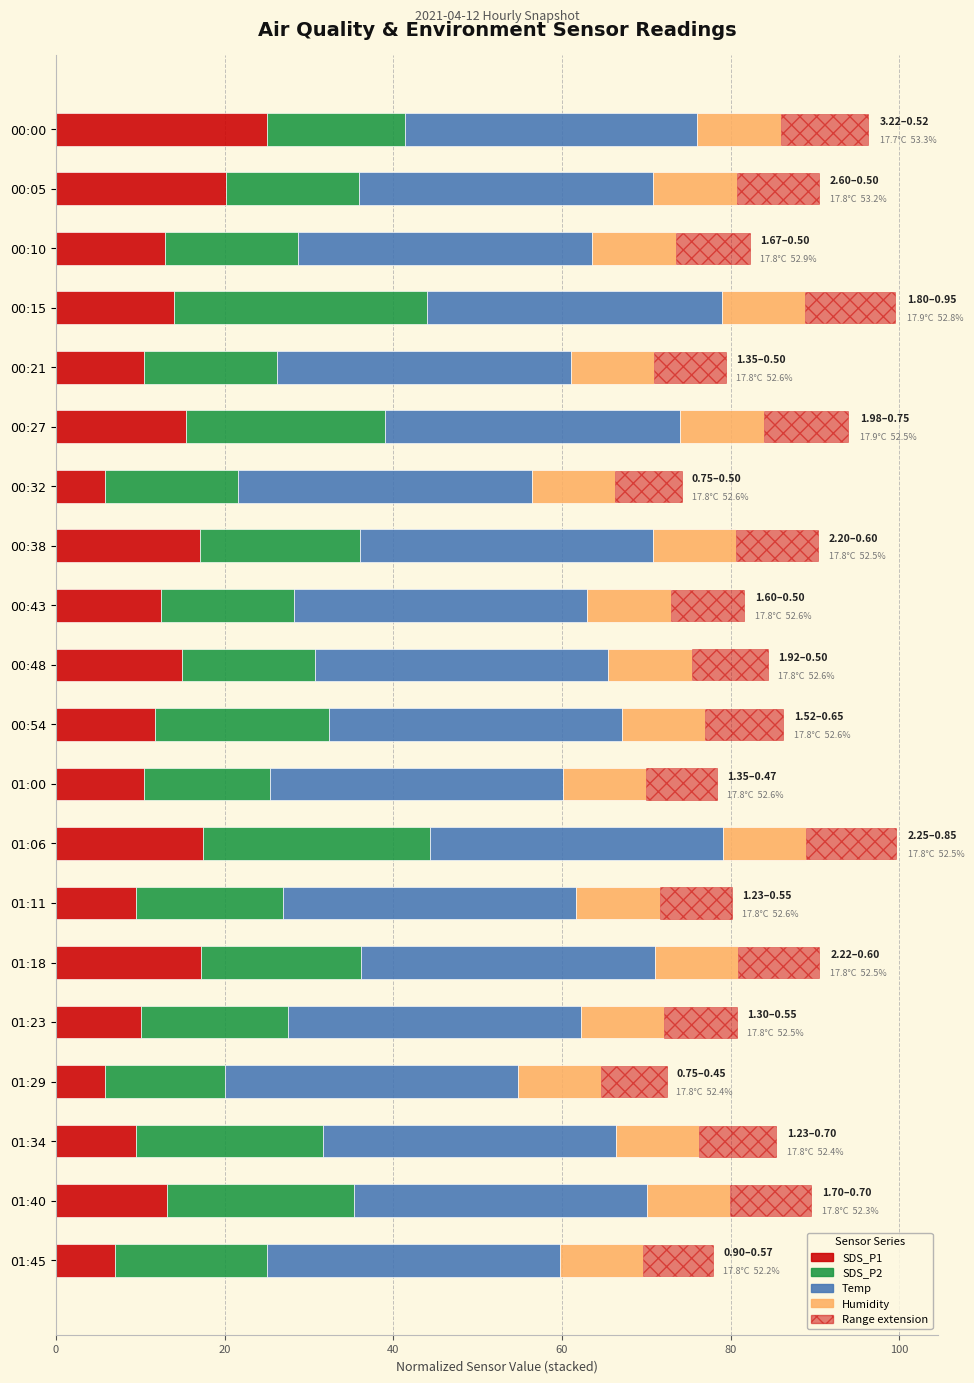

At 80, list the series in order from smallest to largest.

Humidity, SDS_P1, SDS_P2, Temp